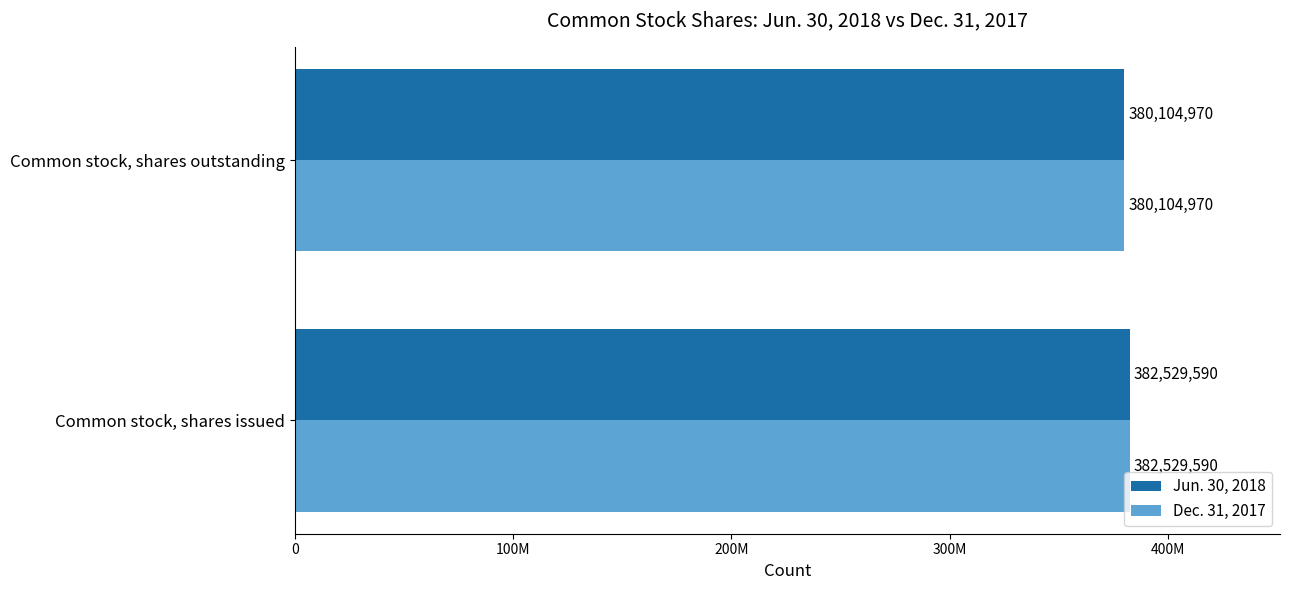

What are all the series names shown in the legend?

Jun. 30, 2018, Dec. 31, 2017